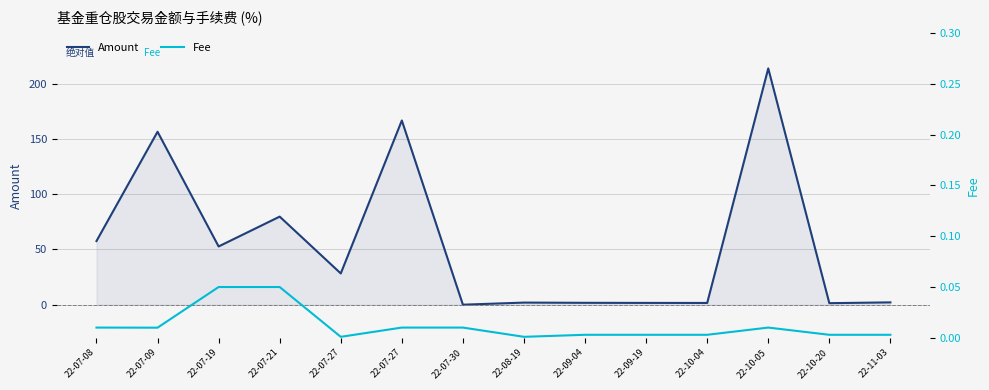

How many values in the Amount series are below 28?

7